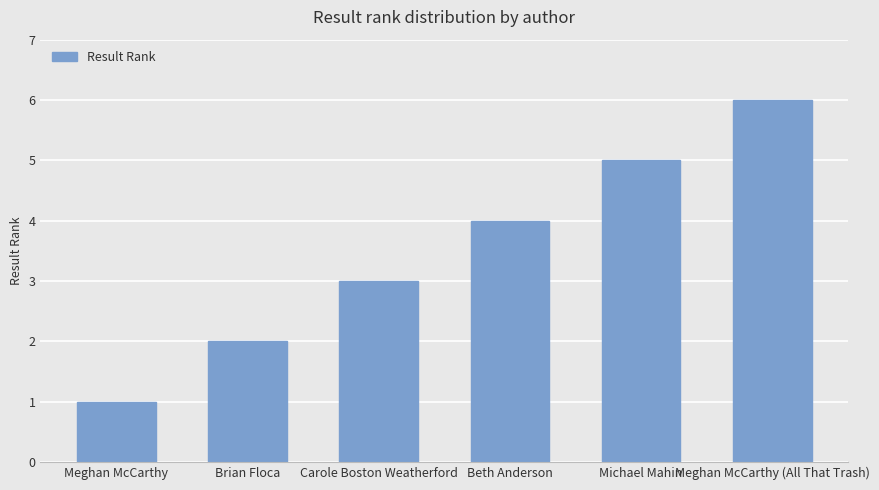

How many bars are there in total?

6